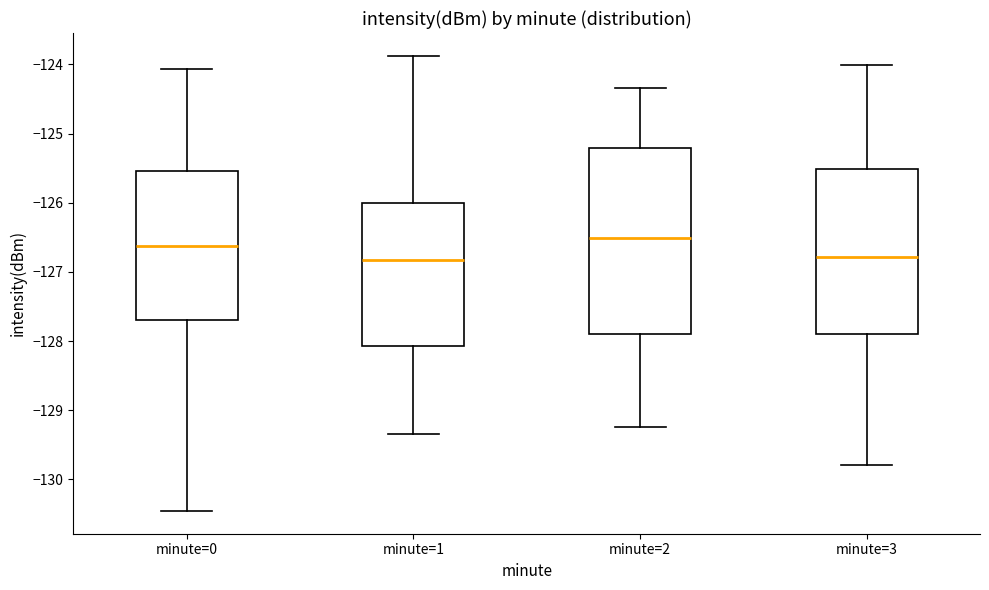

Reading left to right, read every box against the y-axis: the position of its median line, the range the box covers, and the ends of its whiskers. The values are not printed on the chart, so give them approximately, as read against the axis.

minute=0: median -126.6, box -127.7 to -125.5, whiskers -130.5 to -124.1
minute=1: median -126.8, box -128.1 to -126.0, whiskers -129.3 to -123.9
minute=2: median -126.5, box -127.9 to -125.2, whiskers -129.2 to -124.3
minute=3: median -126.8, box -127.9 to -125.5, whiskers -129.8 to -124.0